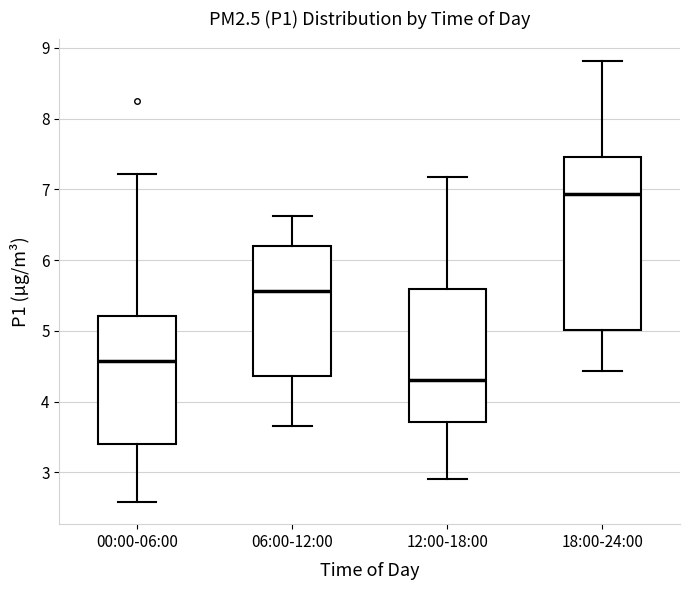

Where does the upper whisker of the box for 12:00-18:00 end on the y-axis? The values are not printed on the chart, so give them approximately, as read against the axis.

7.2